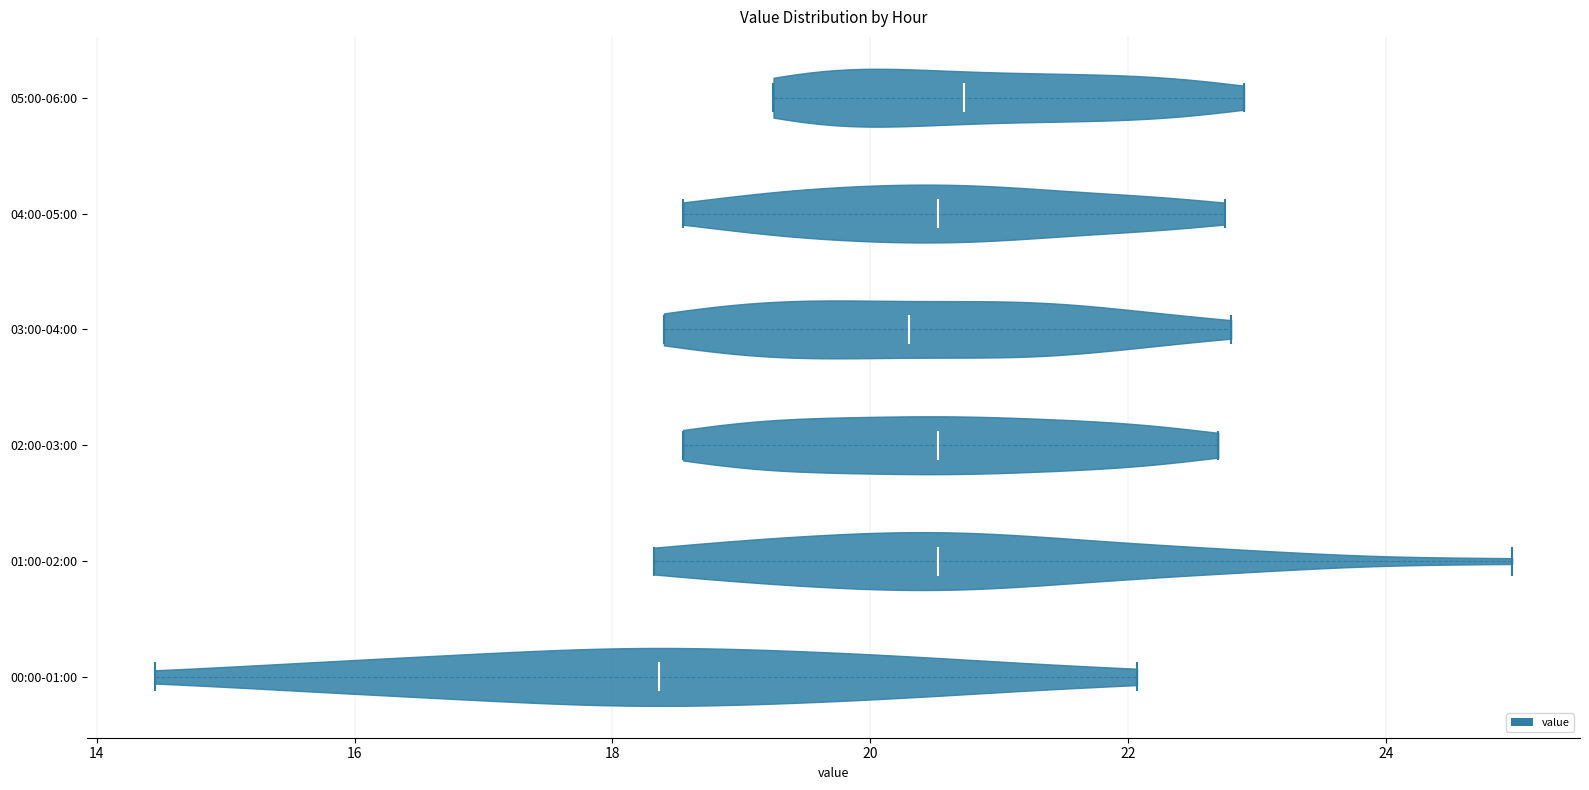

Which violin has the furthest to the right median line?

05:00-06:00